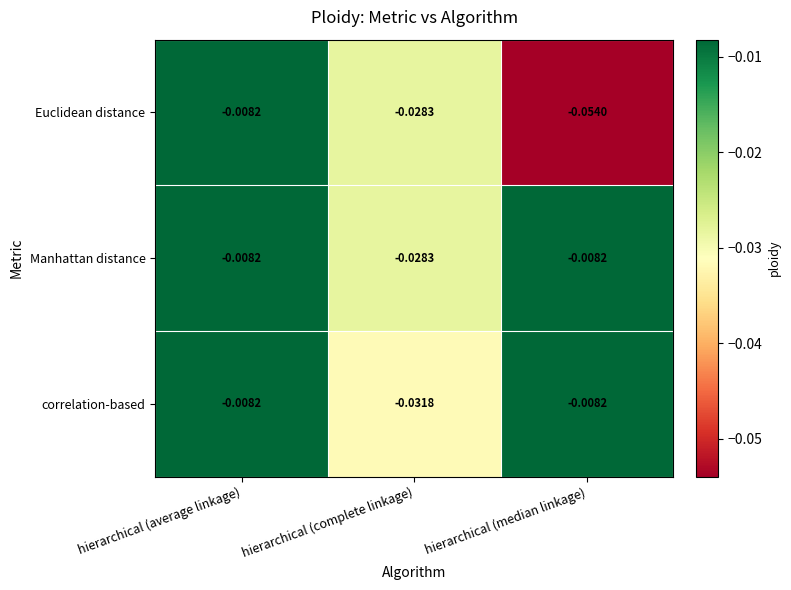

Which category has the lowest value in the Manhattan distance series?

hierarchical (complete linkage)